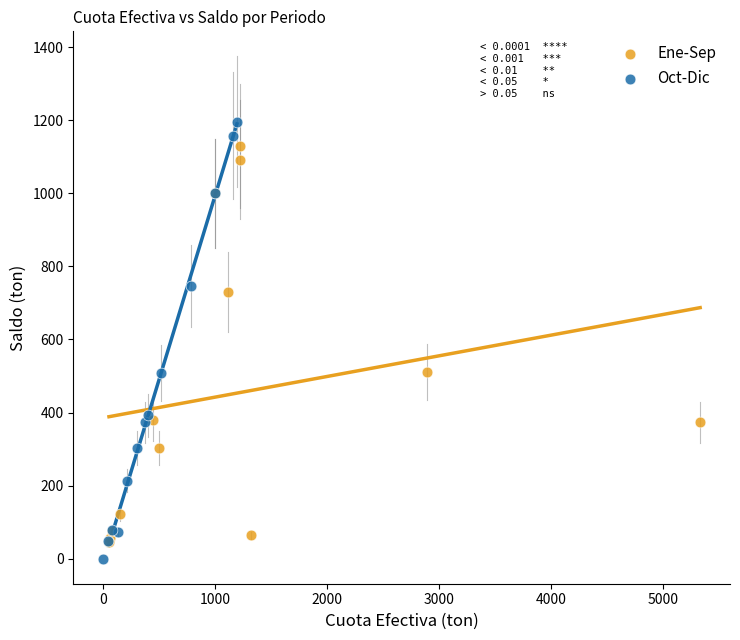

What are all the series names shown in the legend?

Ene-Sep, Oct-Dic